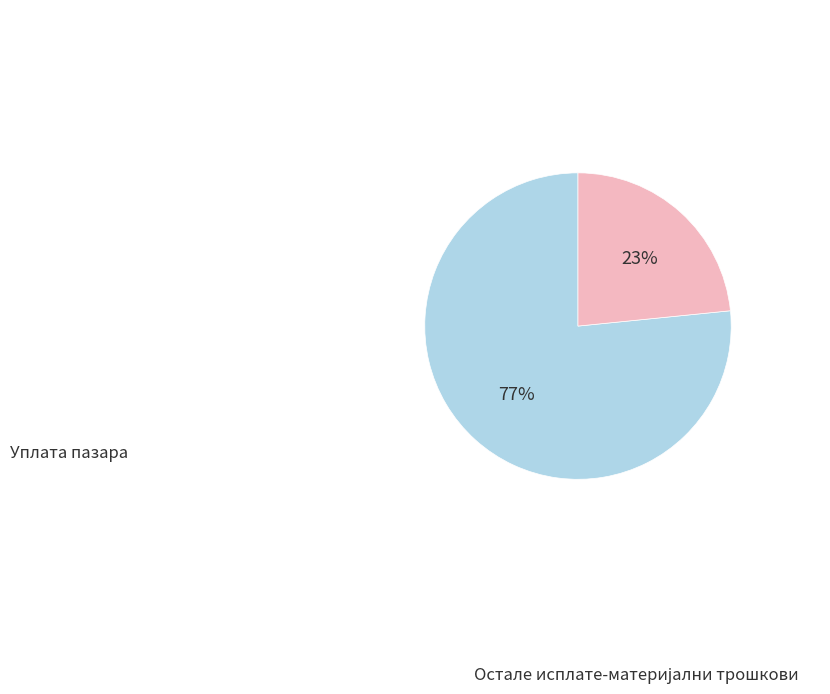

Is there a majority slice in this chart?

Yes